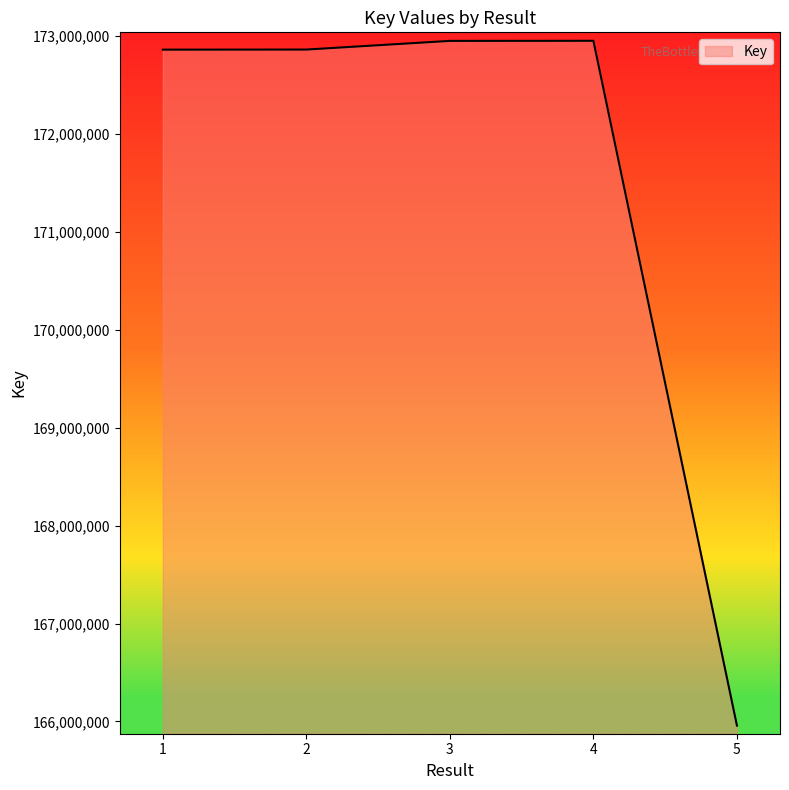

What is the ratio of the value at 2 to the value at 5?

1.0